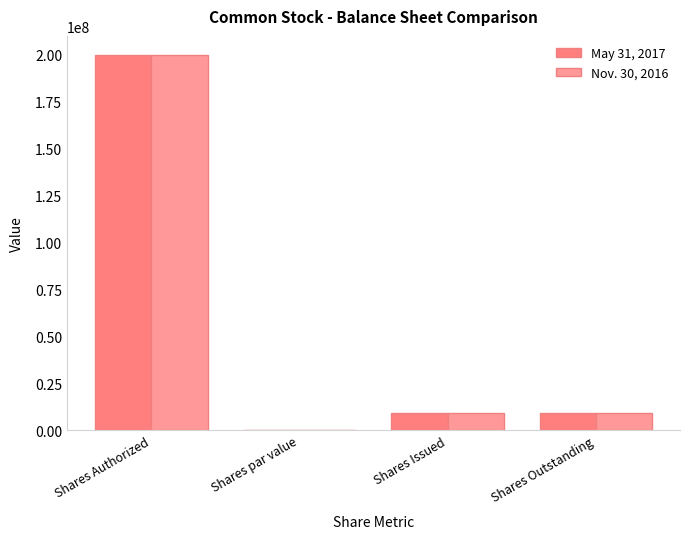

Which category has the highest value across all series?

Shares Authorized